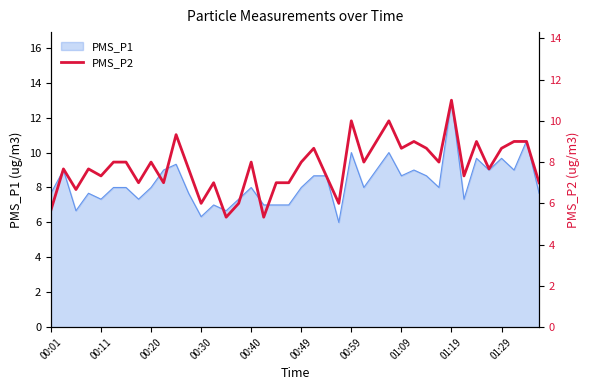

What is the lowest value of the PMS_P1 series?

6.0